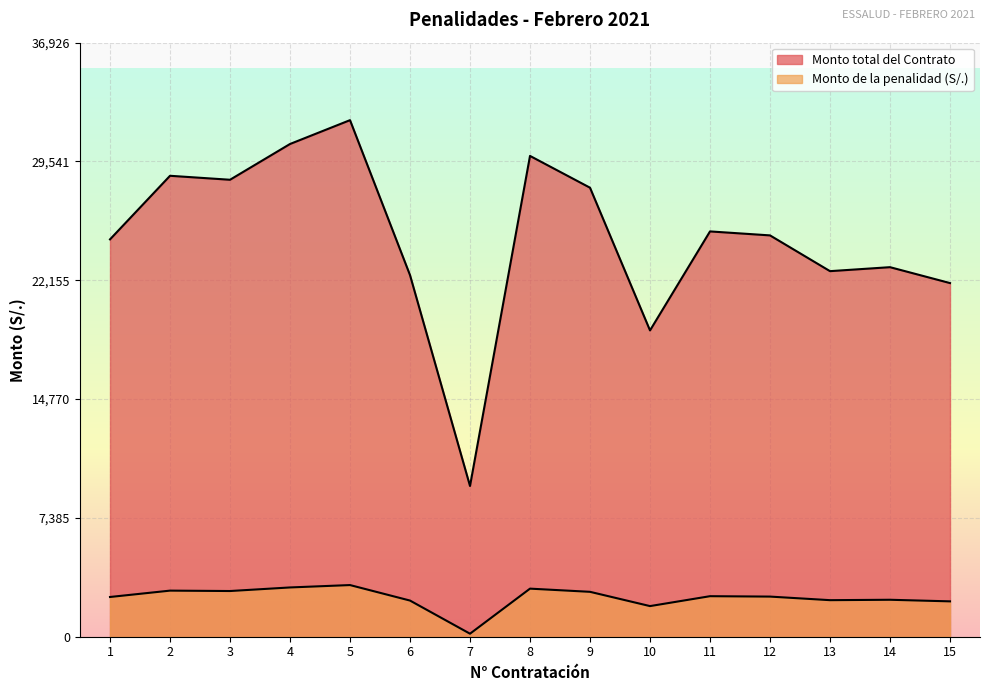

What is the greatest value displayed?

32110.0